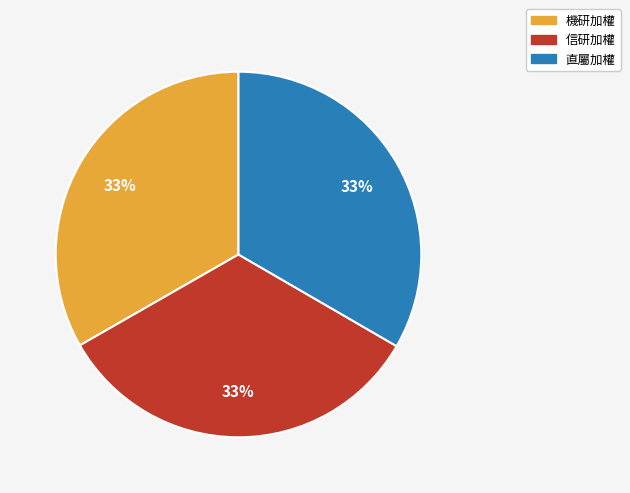

Combined, do 信研加權 and 直屬加權 account for over 50%?

Yes